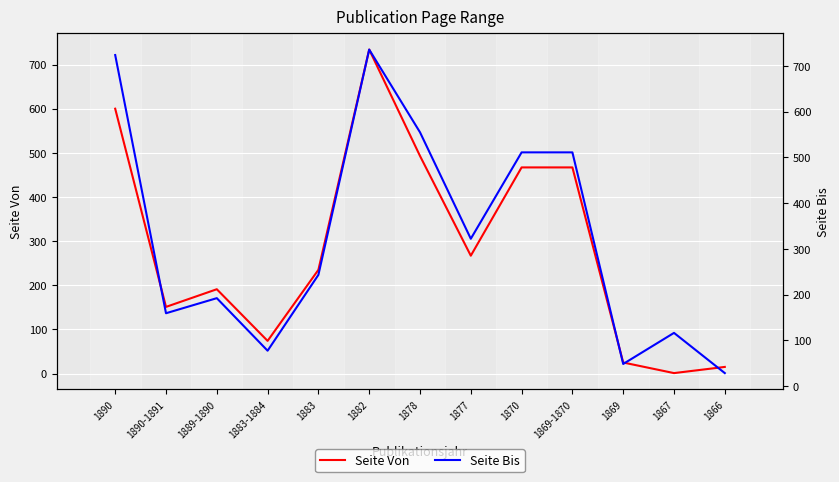

How many values in the Seite Von series are below 235?

6